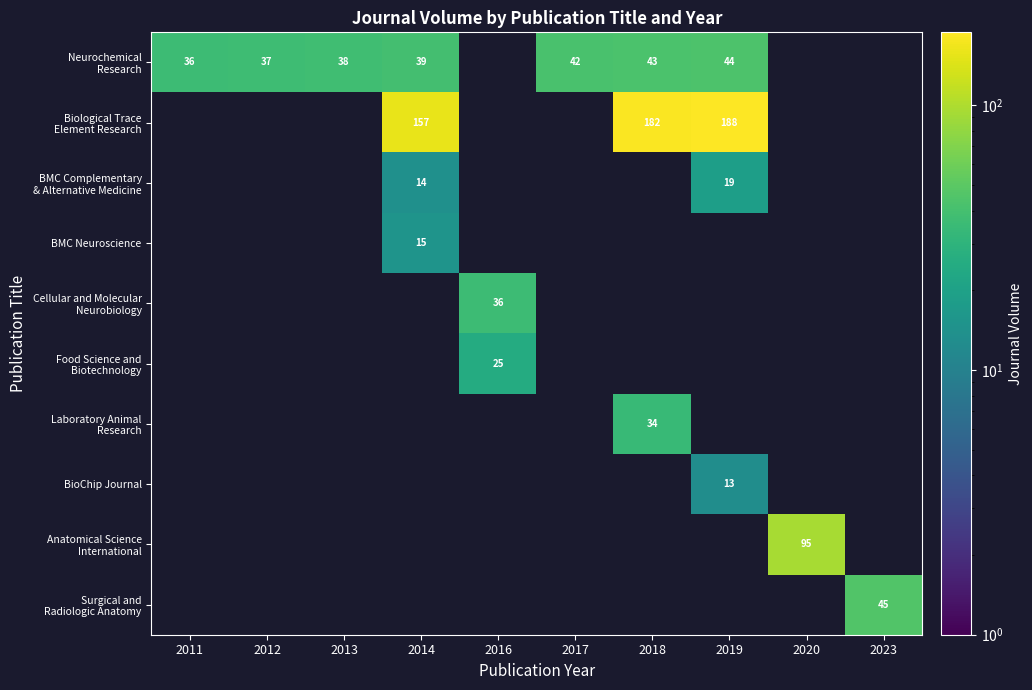

What is the difference between the highest and lowest values at 2014?

143.0